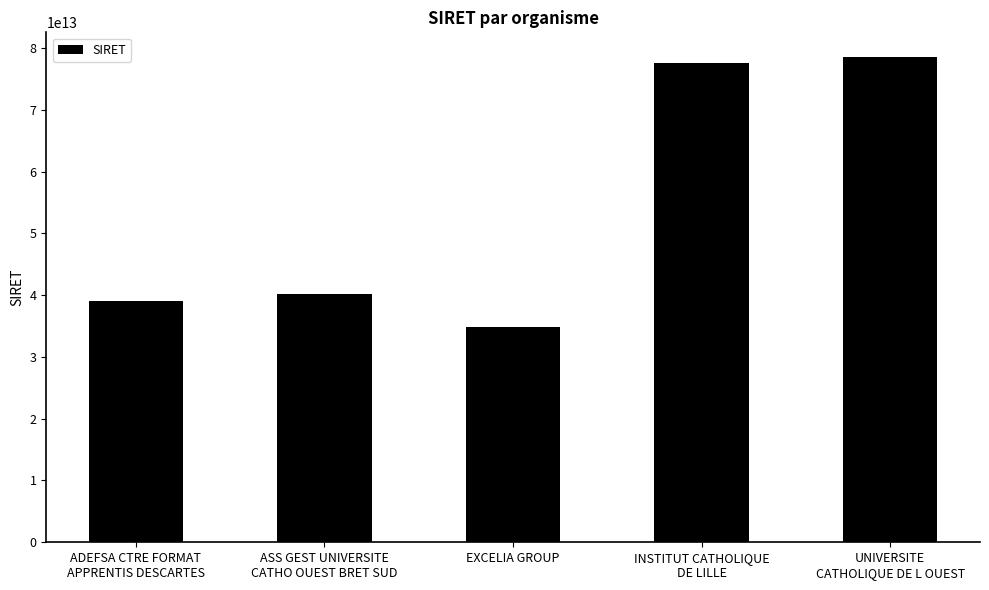

At which category does the chart reach its minimum across all series?

EXCELIA GROUP